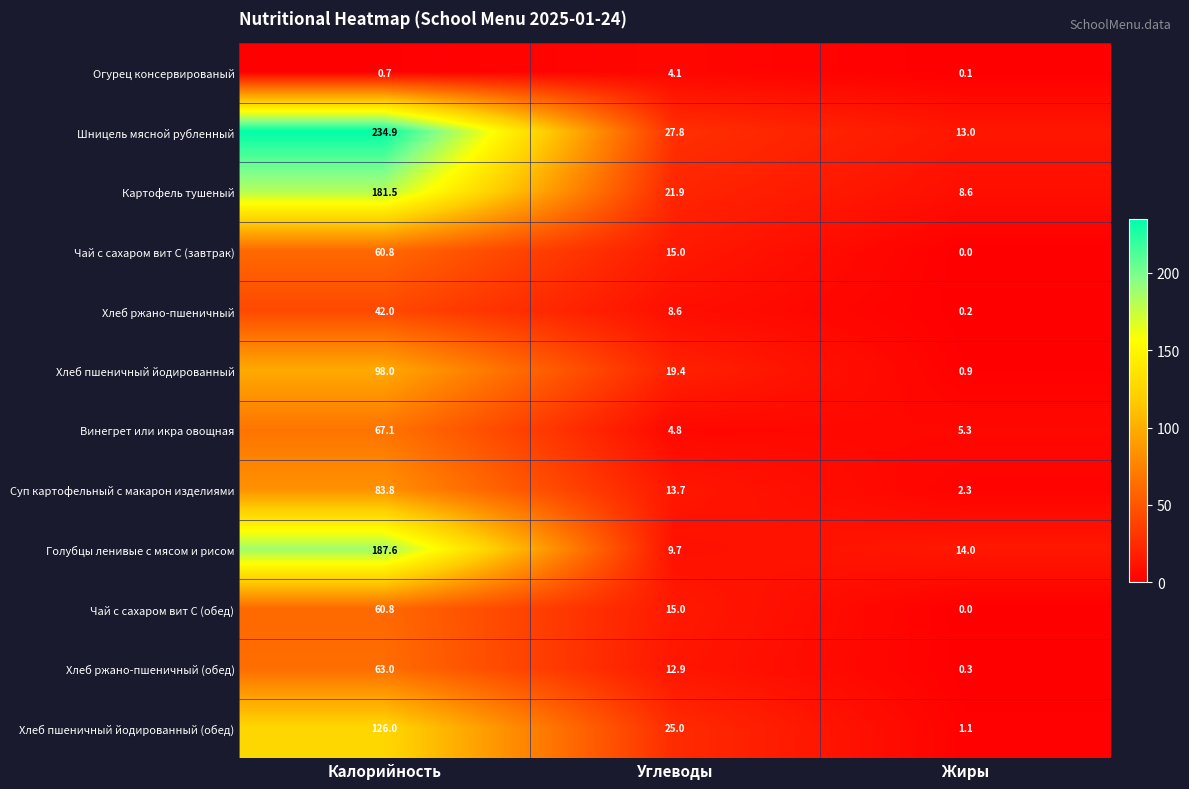

At which label does Винегрет или икра овощная first exceed 5?

Калорийность